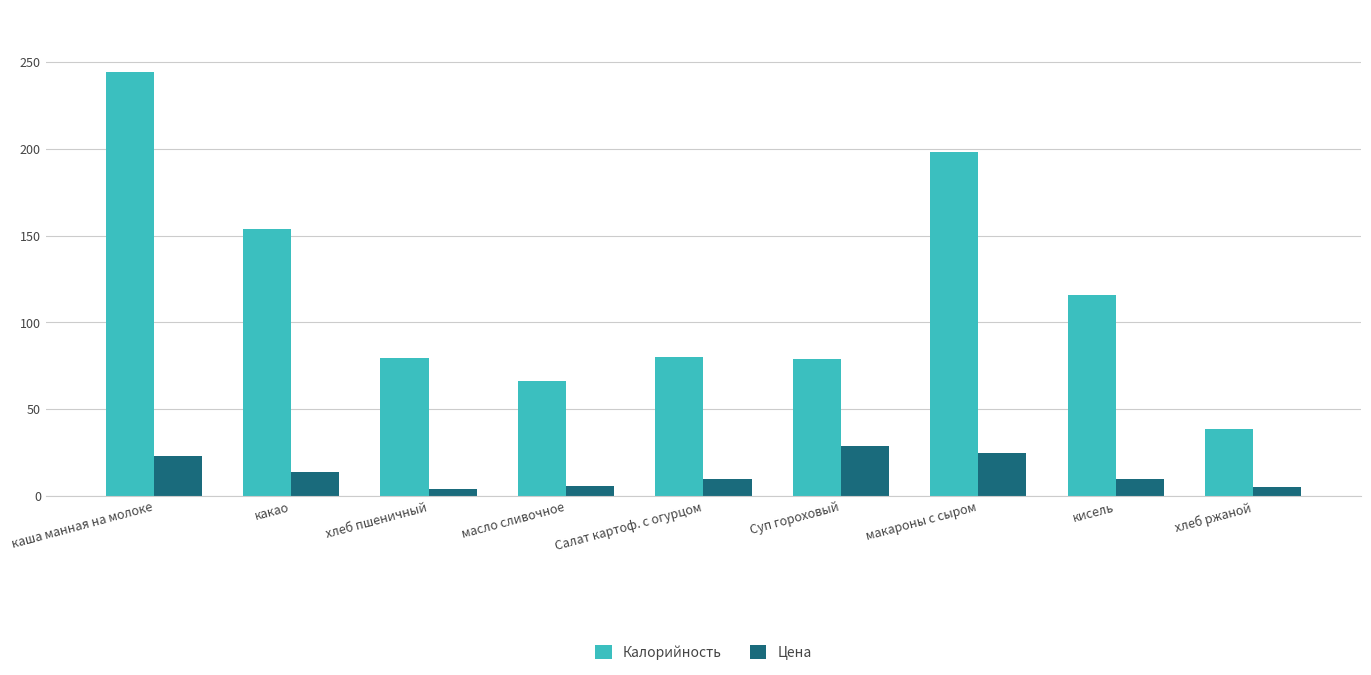

At how many categories does at least one series exceed 224?

1